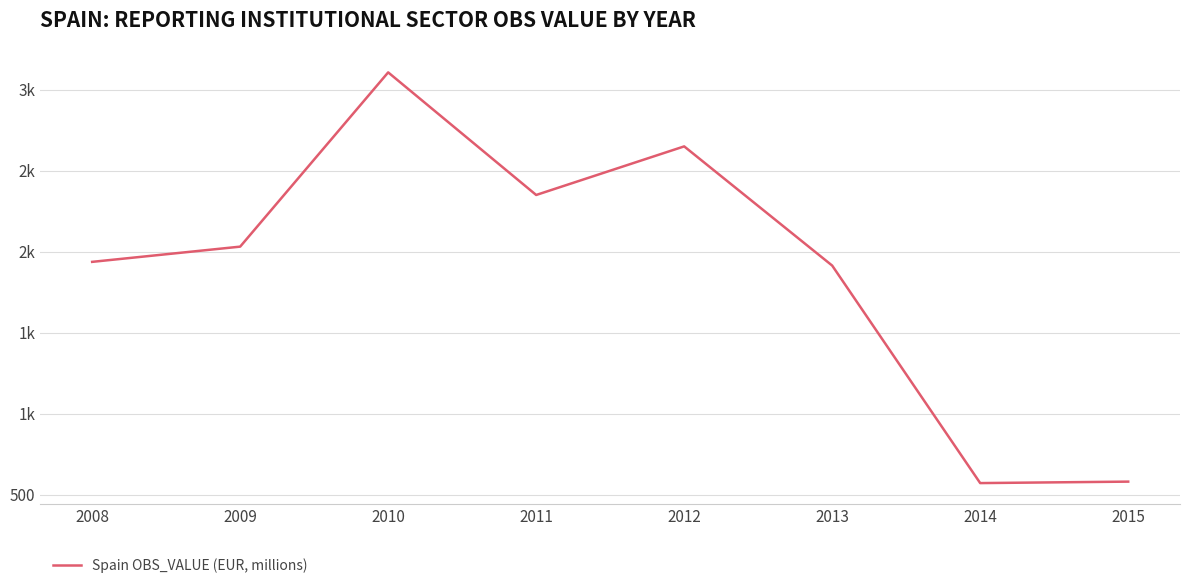

Reading left to right, extract all data points from this chart.

2008=1937	2009=2031	2010=3107	2011=2350	2012=2650	2013=1914	2014=571	2015=580